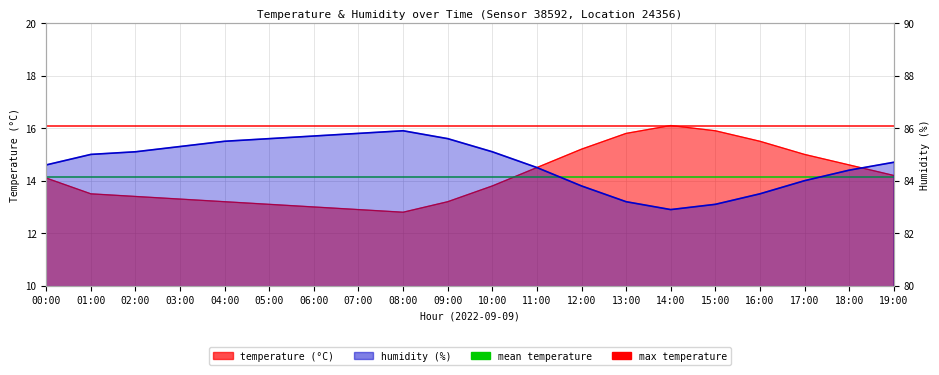

Reading left to right, what are all the values shown in this chart?

temperature: 00:00=14.1	01:00=13.5	02:00=13.4	03:00=13.3	04:00=13.2	05:00=13.1	06:00=13.0	07:00=12.9	08:00=12.8	09:00=13.2	10:00=13.8	11:00=14.5	12:00=15.2	13:00=15.8	14:00=16.1	15:00=15.9	16:00=15.5	17:00=15.0	18:00=14.6	19:00=14.2
humidity: 00:00=84.6	01:00=85.0	02:00=85.1	03:00=85.3	04:00=85.5	05:00=85.6	06:00=85.7	07:00=85.8	08:00=85.9	09:00=85.6	10:00=85.1	11:00=84.5	12:00=83.8	13:00=83.2	14:00=82.9	15:00=83.1	16:00=83.5	17:00=84.0	18:00=84.4	19:00=84.7